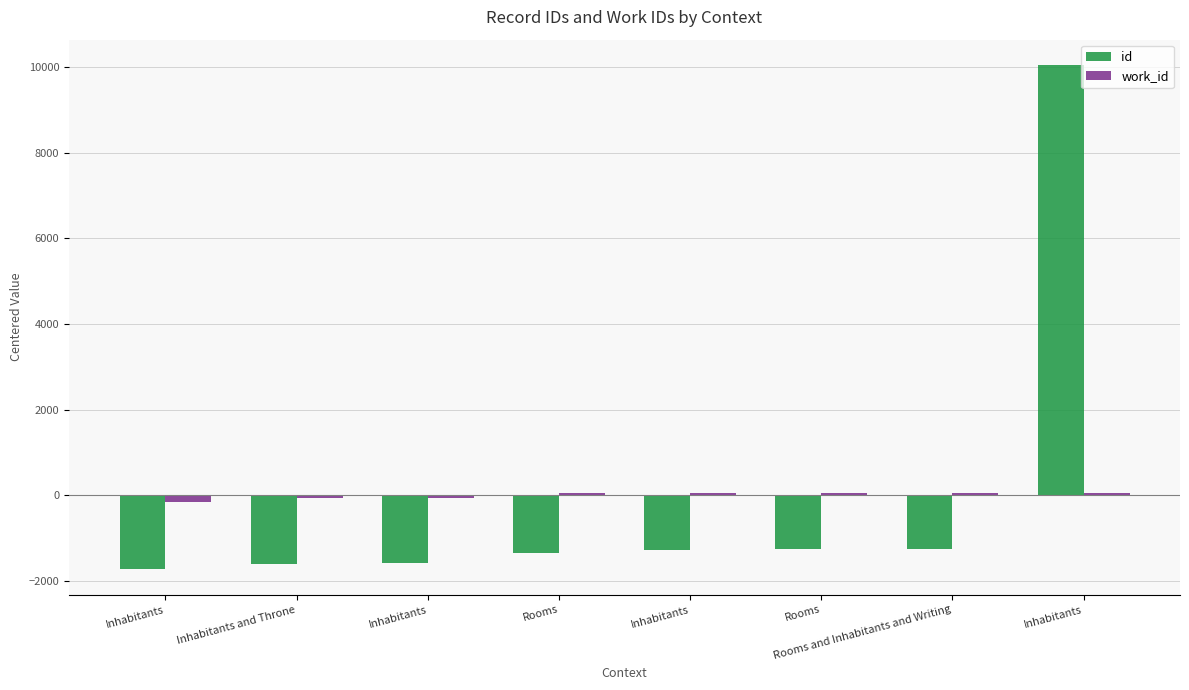

The value of work_id at Inhabitants is 59.5. True or false?

True